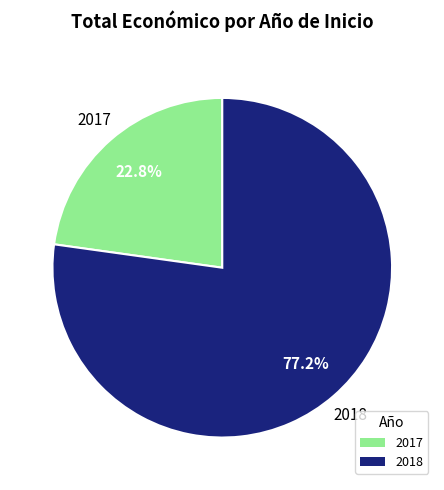

To the nearest percent, what is the average slice percentage?

50%